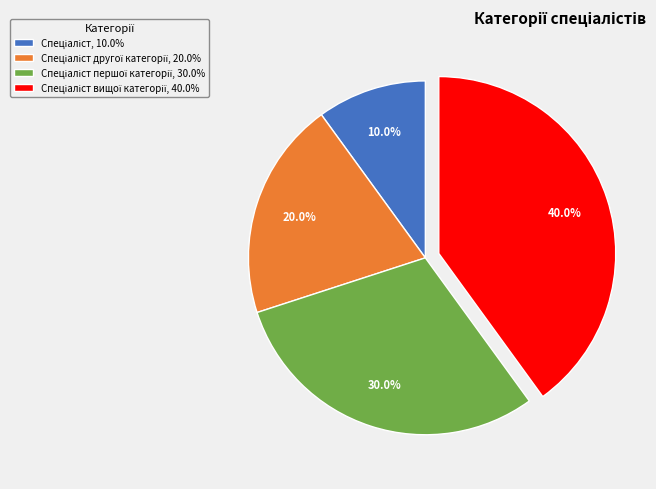

How many slices are in this pie chart?

4